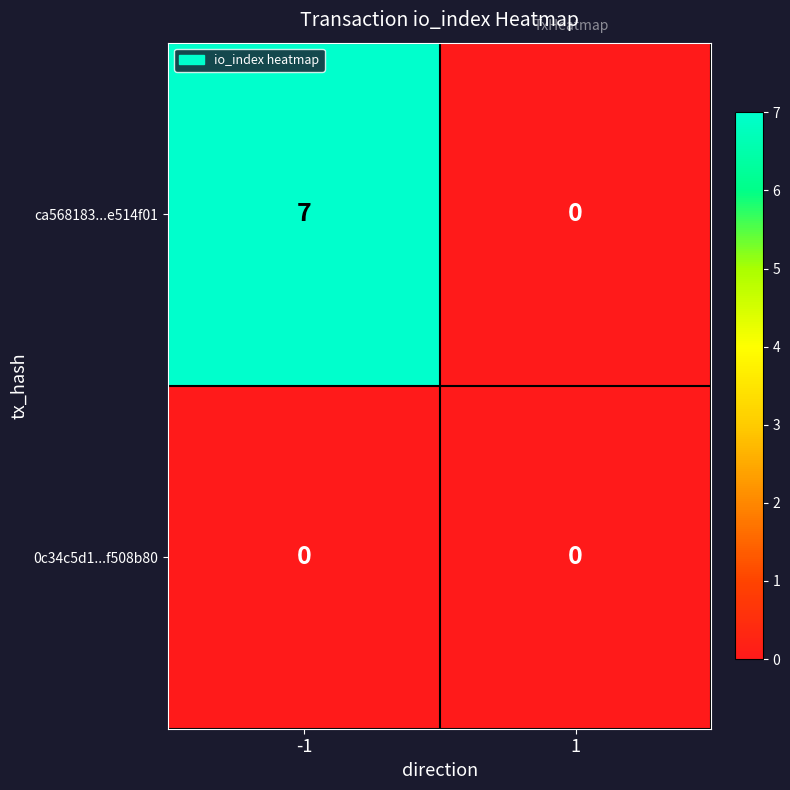

How many values in ca568183...e514f01 are above zero?

1